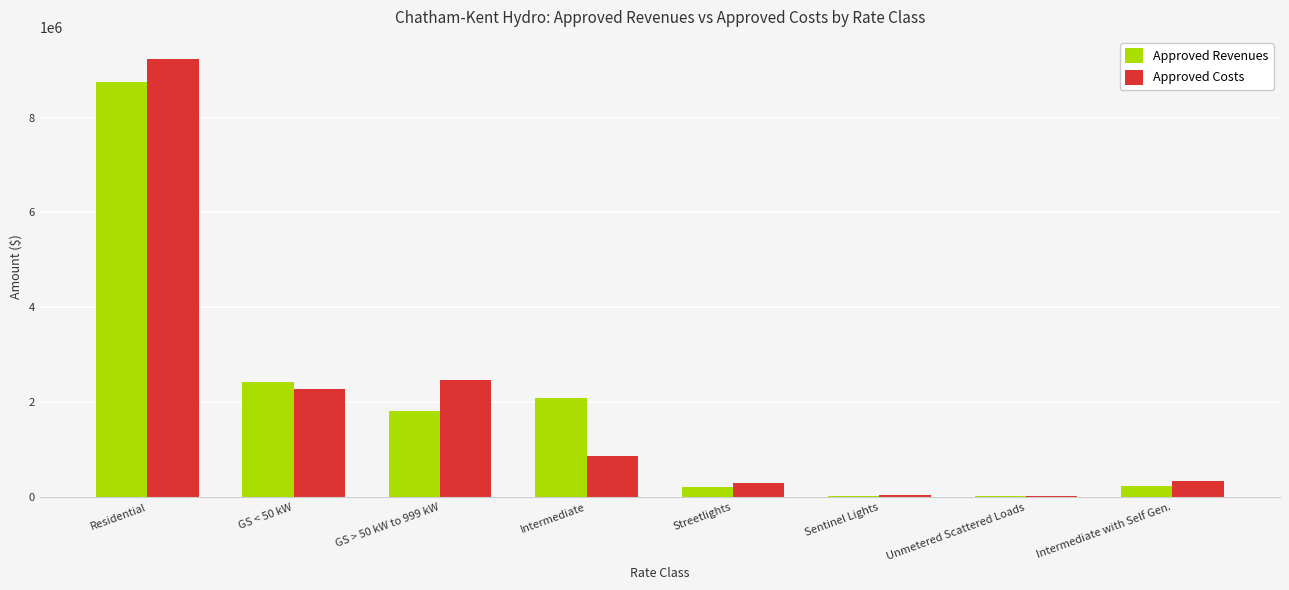

At which label is Approved Costs closest to 4633734?

GS > 50 kW to 999 kW